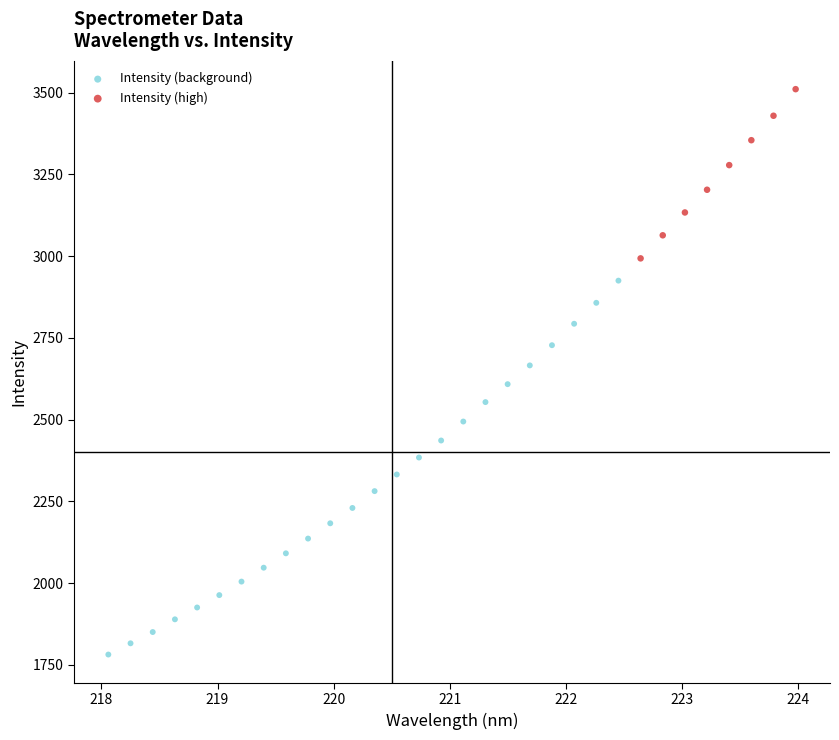

Which series contains the highest Y value?

Intensity (high)